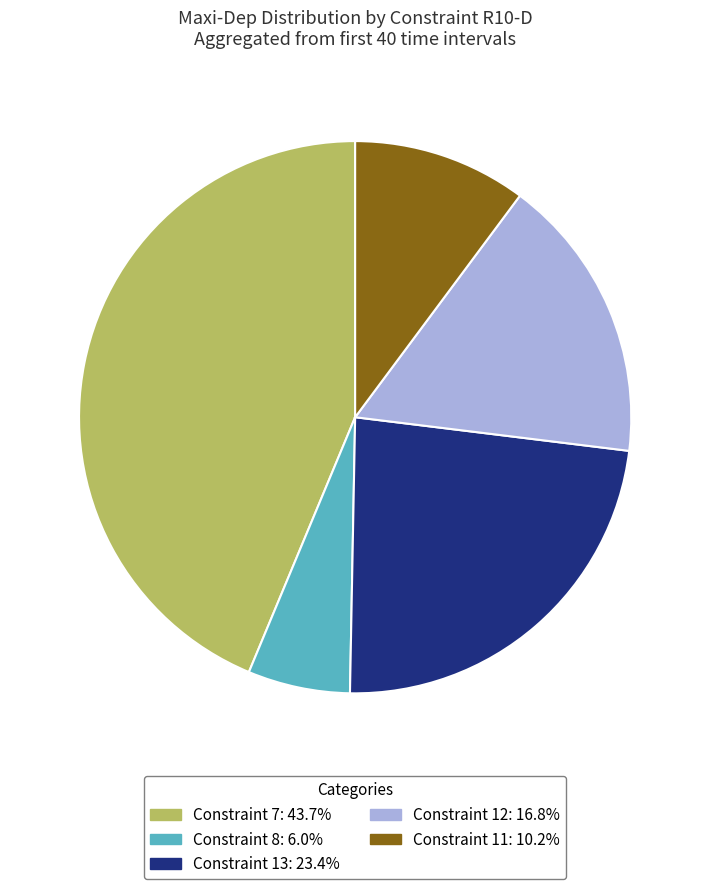

Does Constraint 13: 23.4% represent more than half of the total?

No